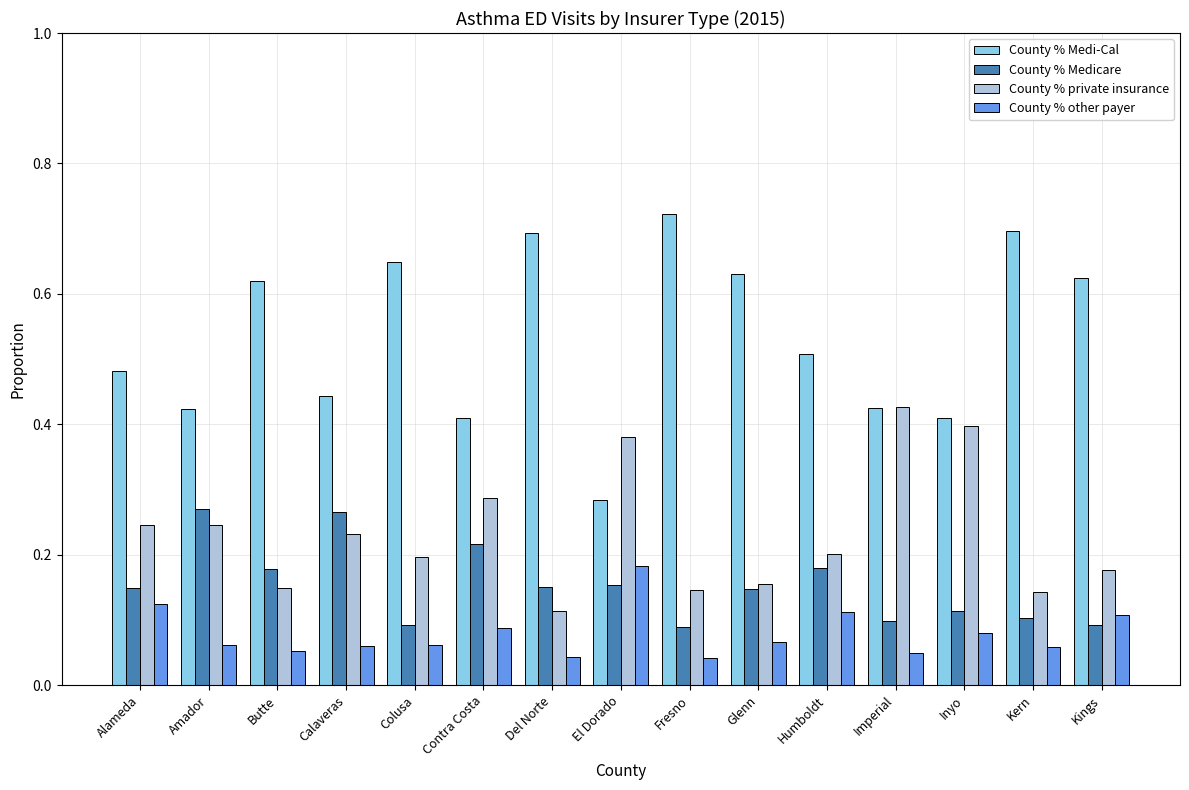

At which category does the chart reach its peak across all series?

Fresno